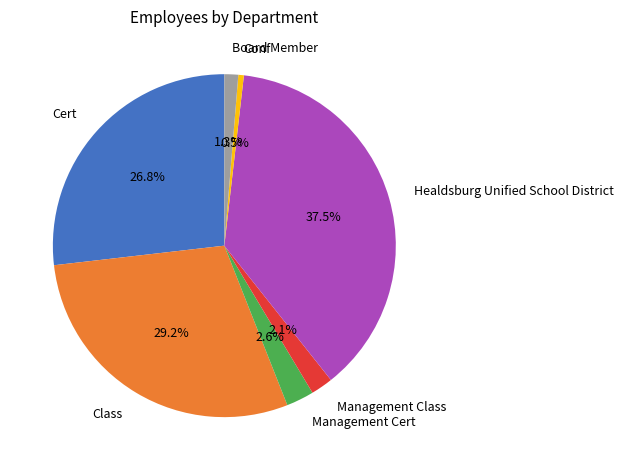

What is the largest slice in the pie chart?

Healdsburg Unified School District